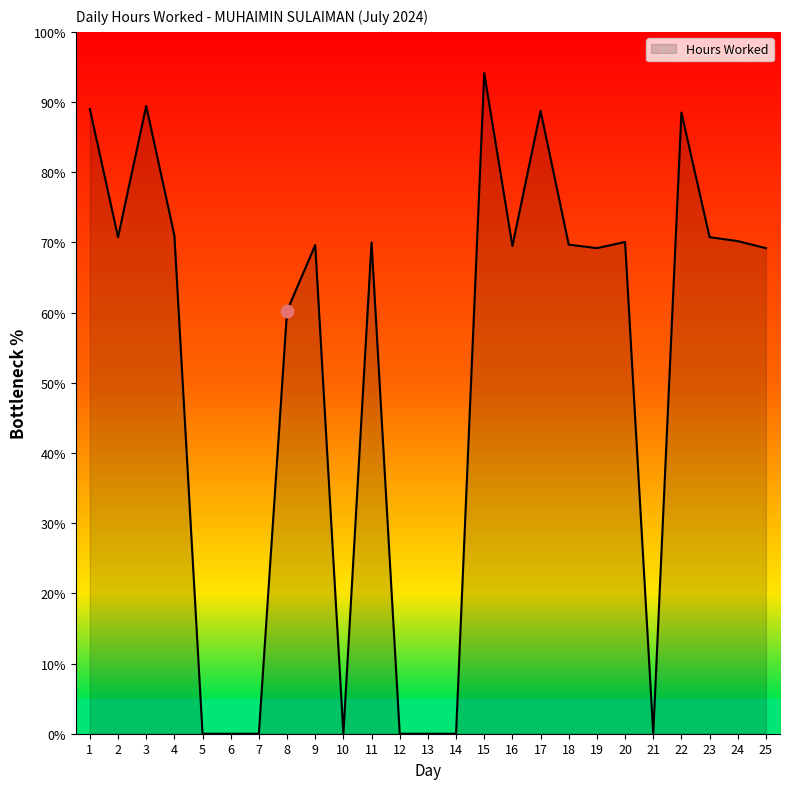

What is the change in value from 4 to 9?

-1.4